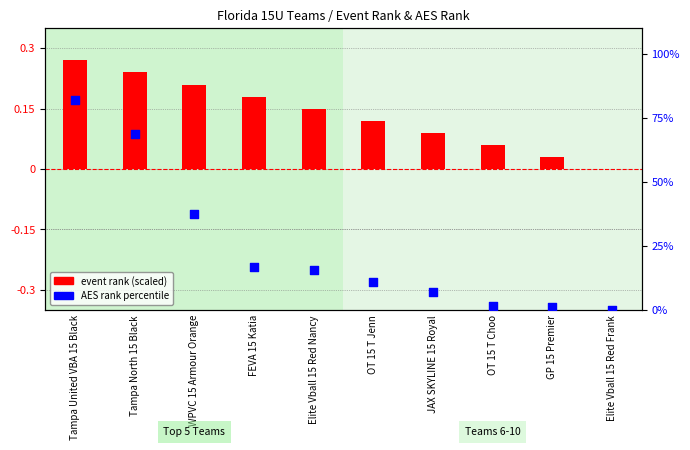

What is the total value across all series at OT 15 T Choo?

1.5